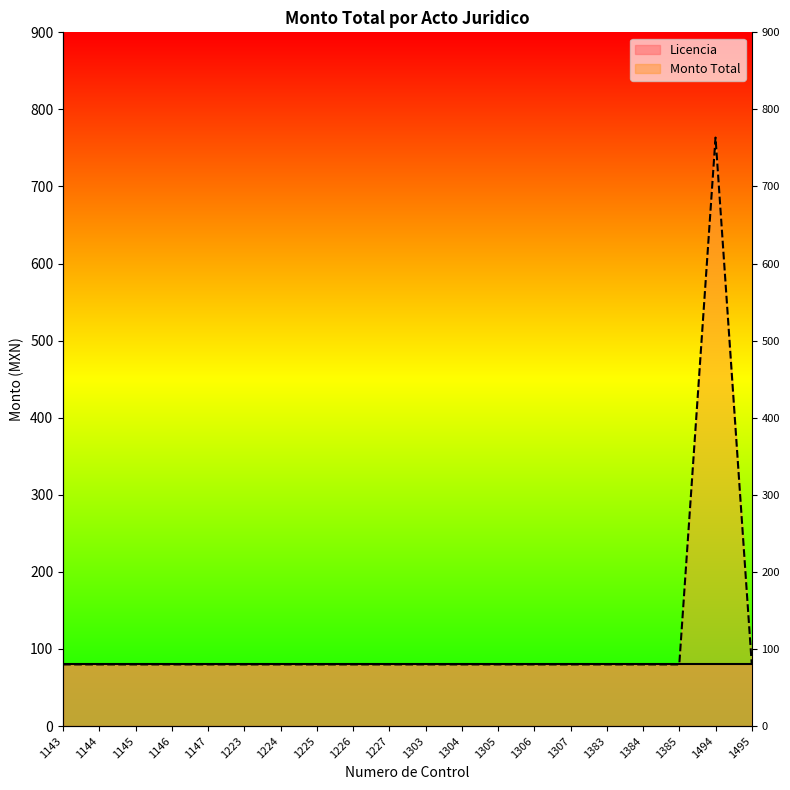

Rank the categories by value from lowest to highest.

1143, 1144, 1145, 1146, 1147, 1223, 1224, 1225, 1226, 1227, 1303, 1304, 1305, 1306, 1307, 1383, 1384, 1385, 1495, 1494